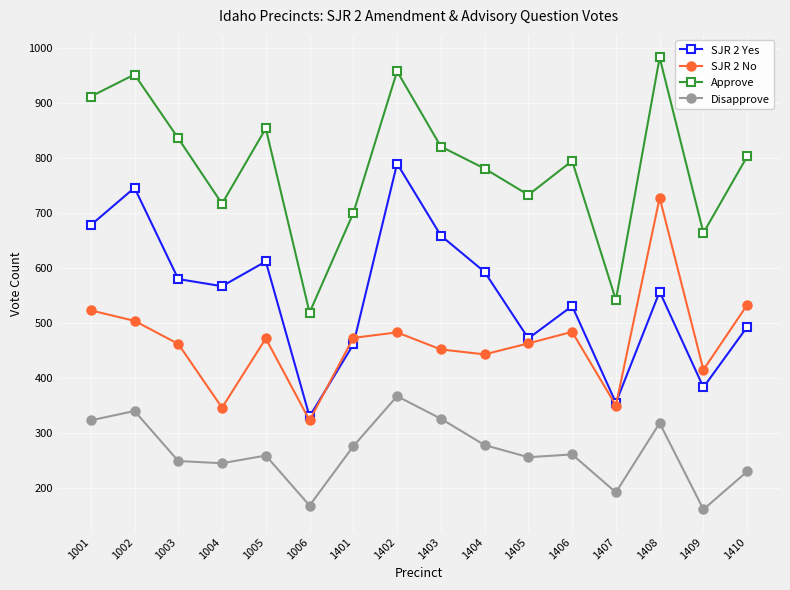

What is the value of the SJR 2 Yes point at the 8th from the left?

790